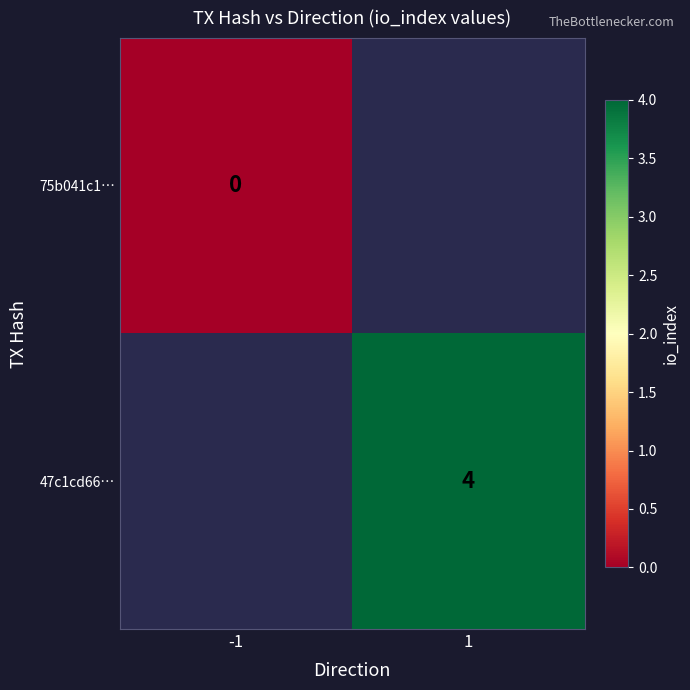

Is the value of 47c1cd66… at 1 greater than the value of 75b041c1… at -1?

Yes